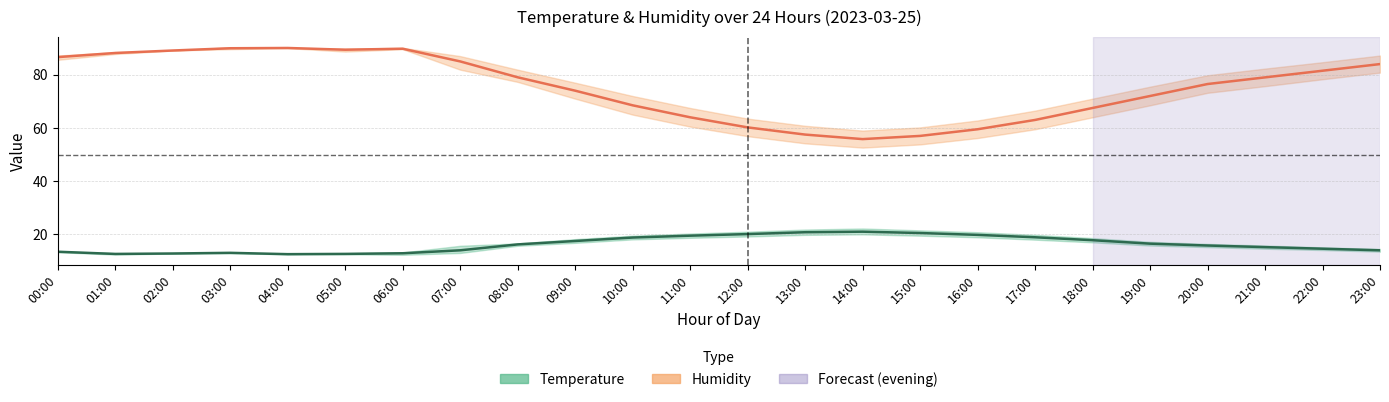

What is the sum of the Temperature values at 03:00 and 06:00?

25.9